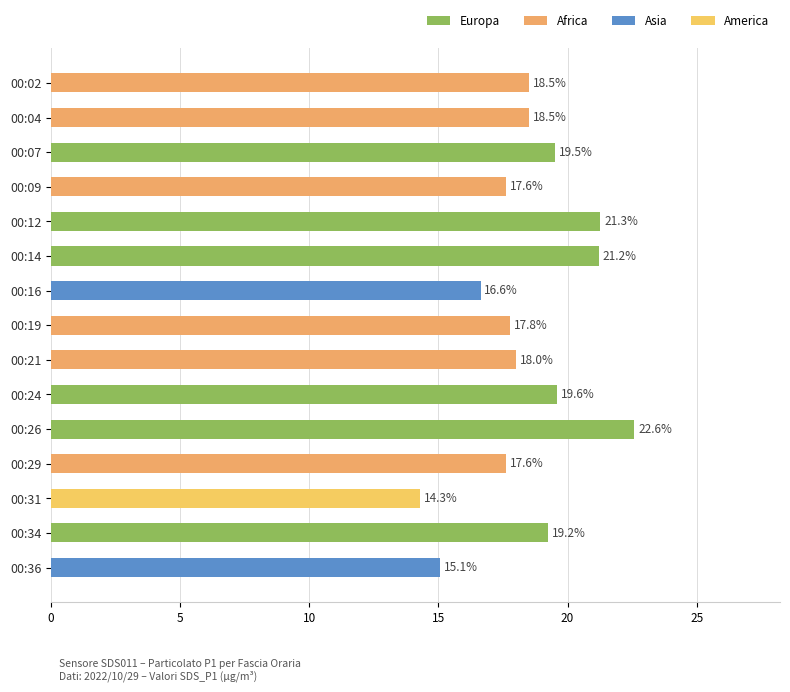

Which label corresponds to the largest value in the chart?

00:26